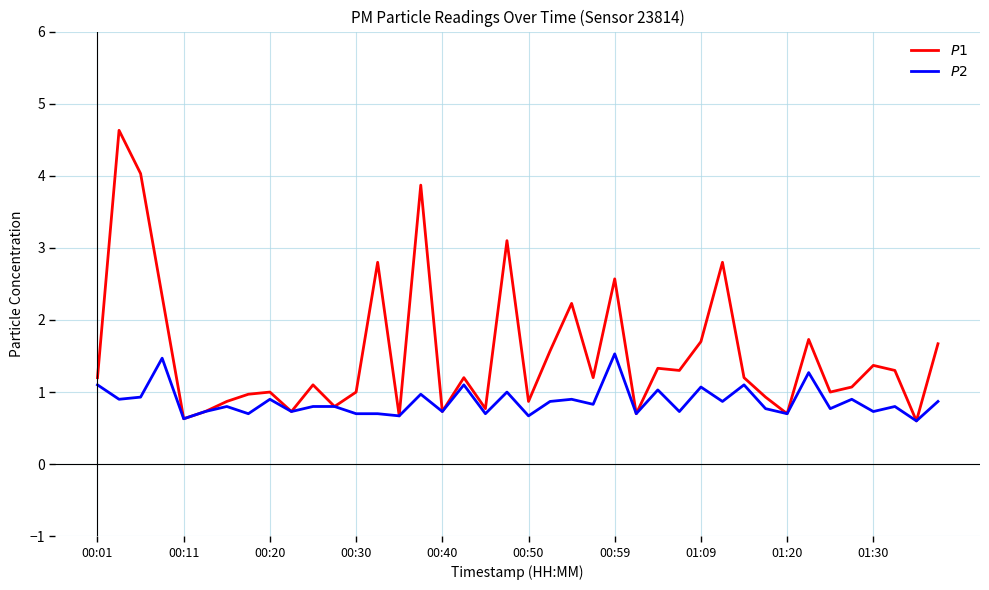

Does the chart display data point markers on the line(s)?

No